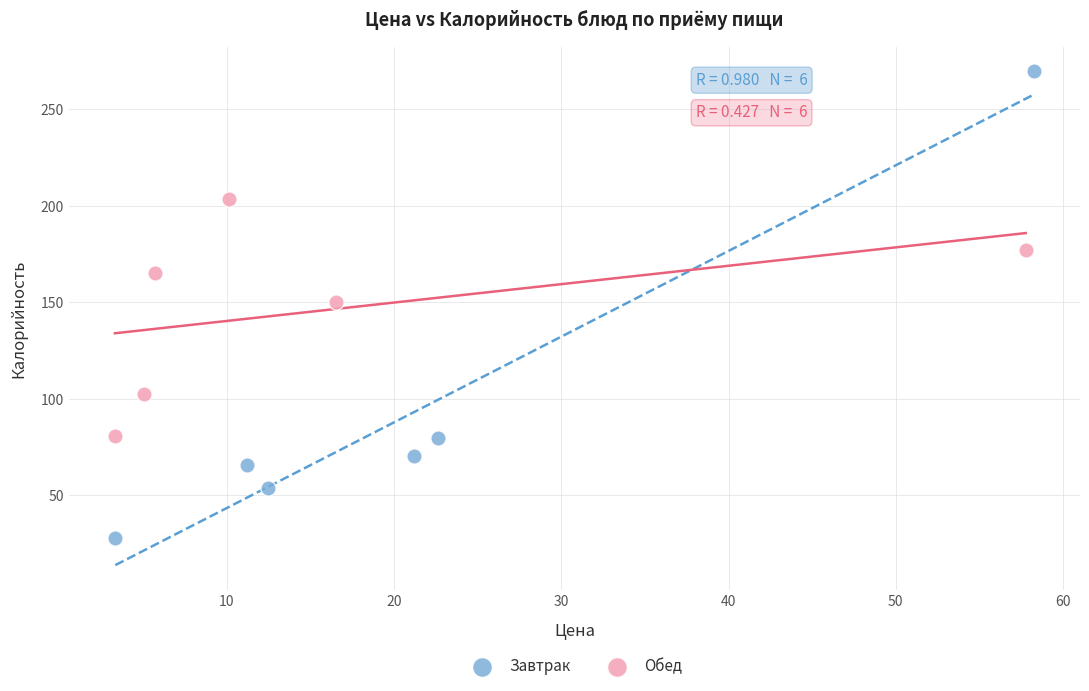

Which series has the widest spread of Y values?

Завтрак